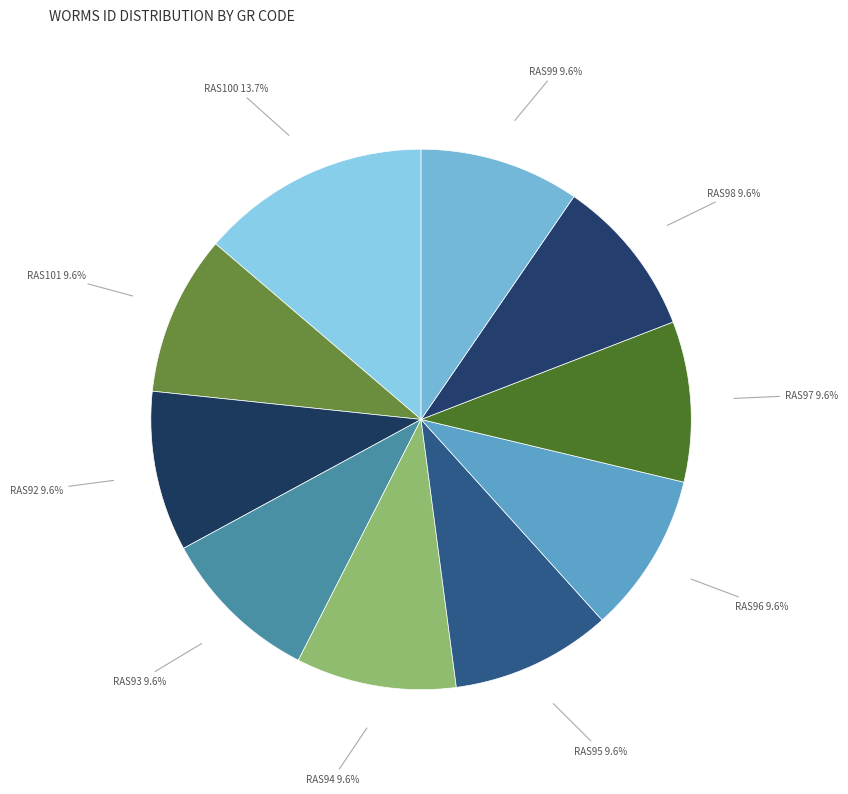

How many segments does this pie chart have?

10